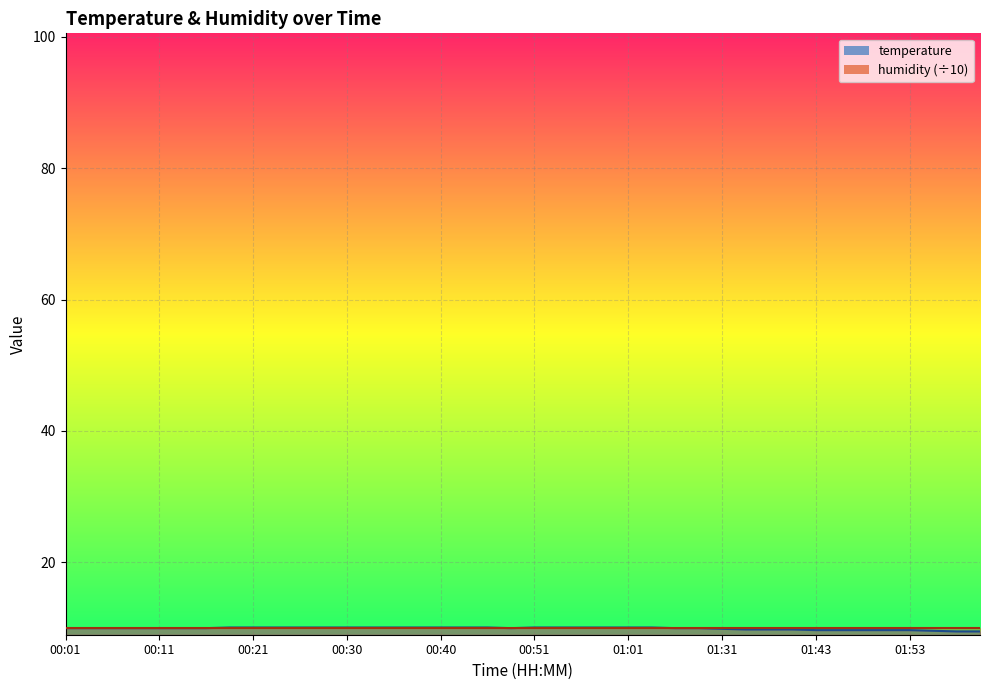

The chart shows a value of 16.8 at 00:38. True or false?

False